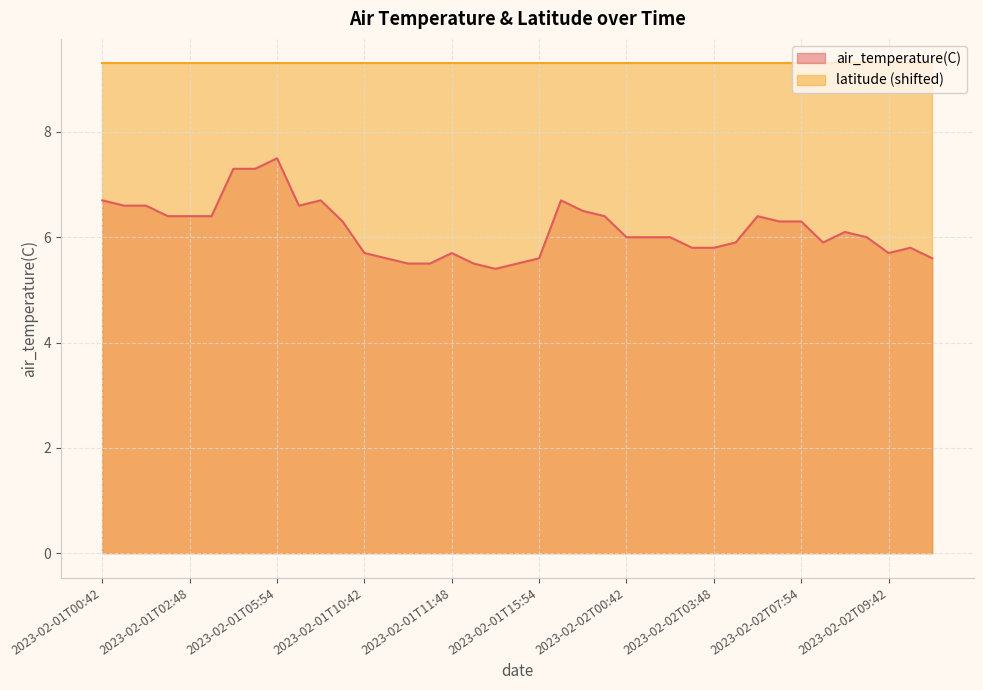

What is the value of the 24th point from the left?

6.4